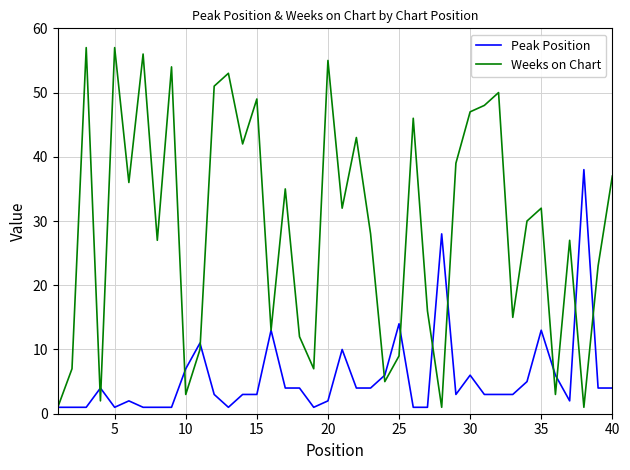

What is the maximum value shown in the chart?

57